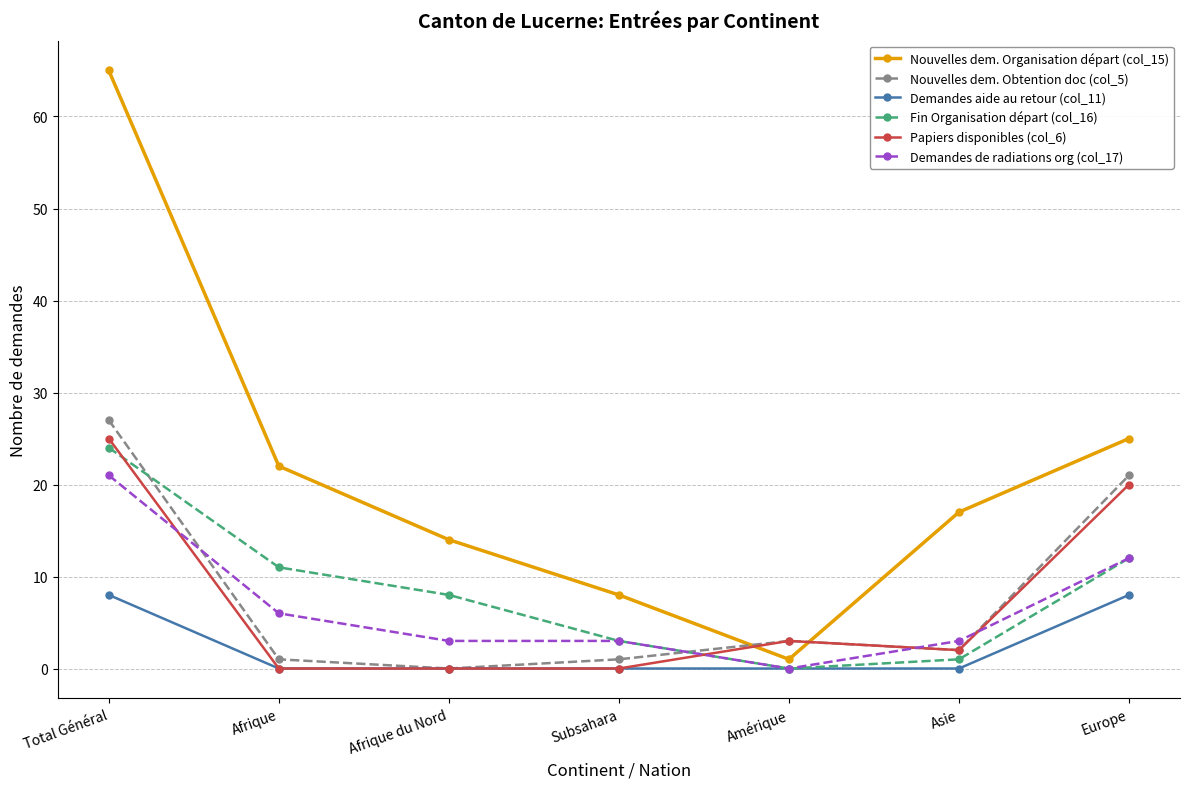

Which category has the highest value in the Fin Organisation départ (col_16) series?

Total Général